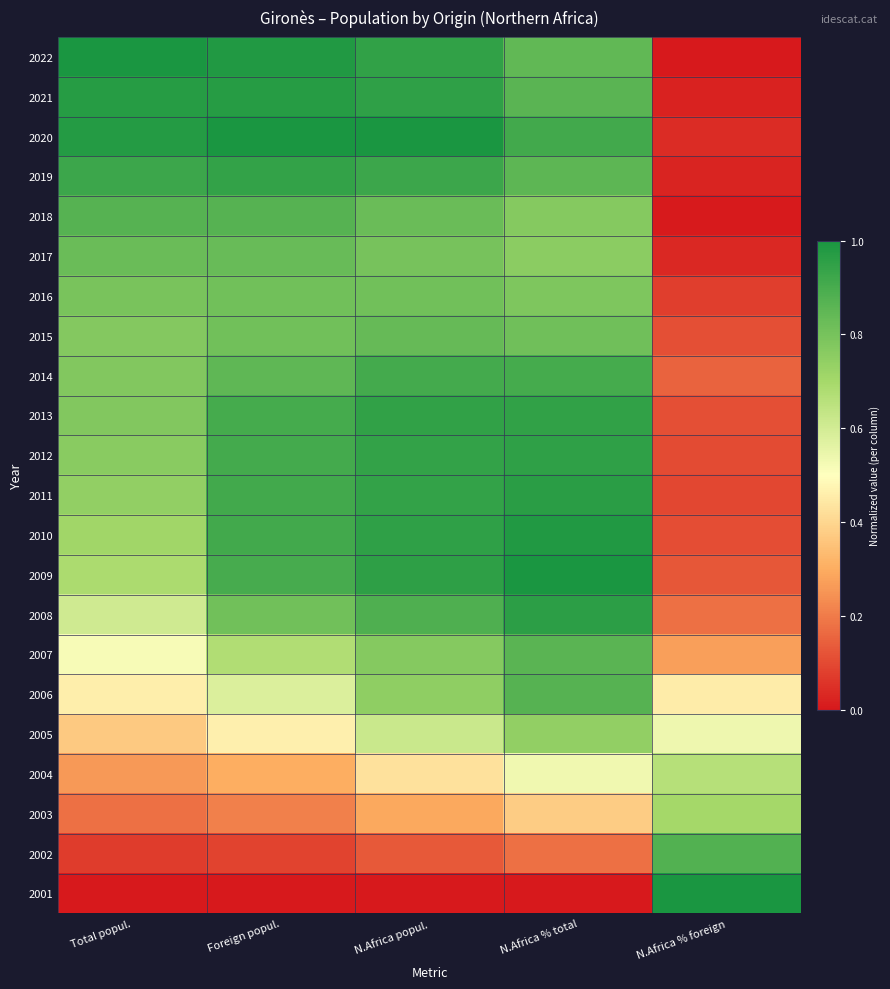

What is the total value across all series at N.Africa % total?

16.9